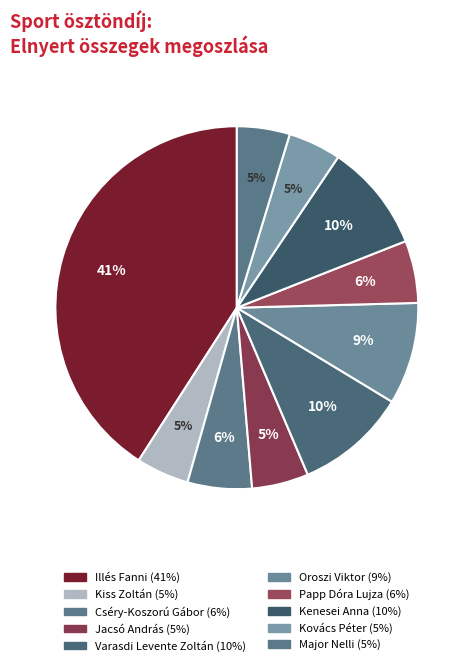

What is the smallest slice in the pie chart?

Kiss Zoltán